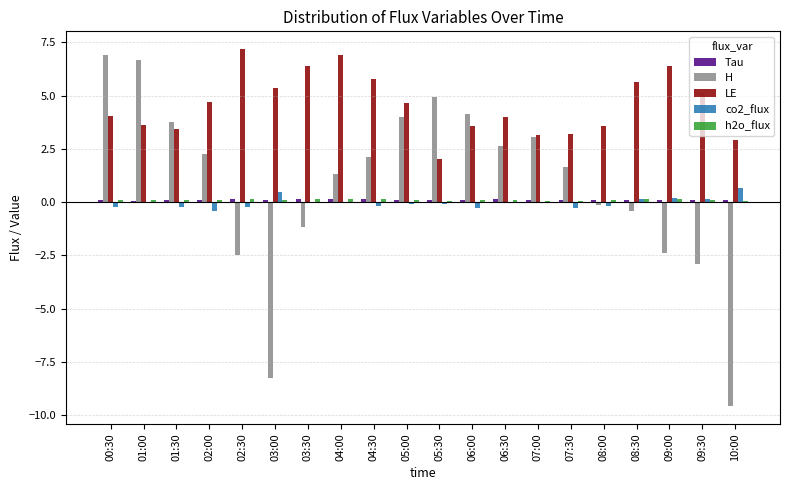

Is the value of co2_flux at 00:30 greater than the value of H at 05:00?

No